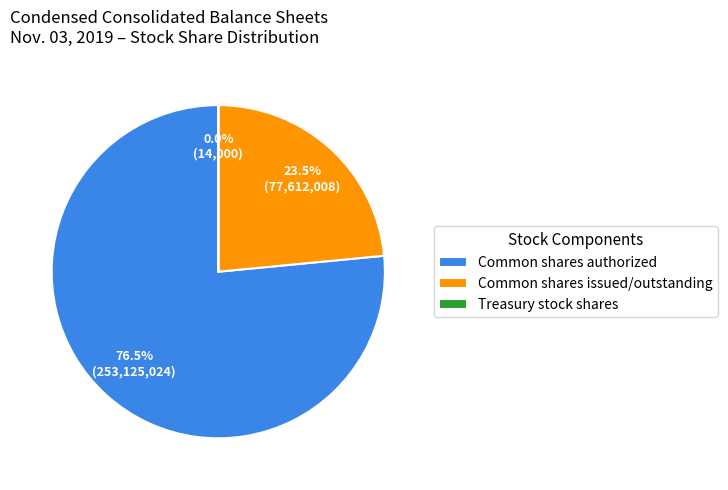

What is the largest slice in the pie chart?

Common shares authorized